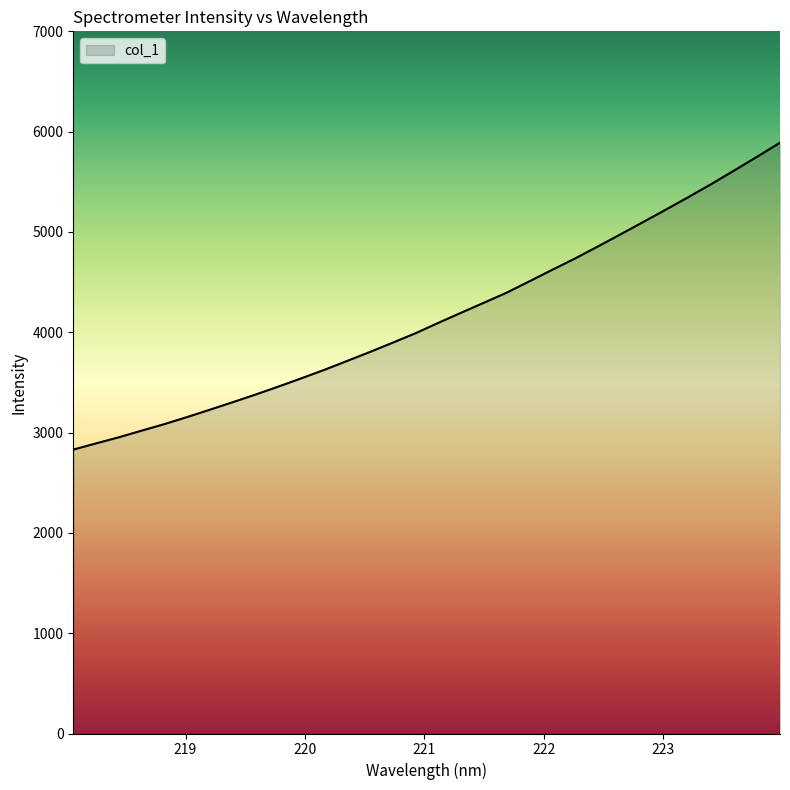

Does the chart display data point markers on the line(s)?

No